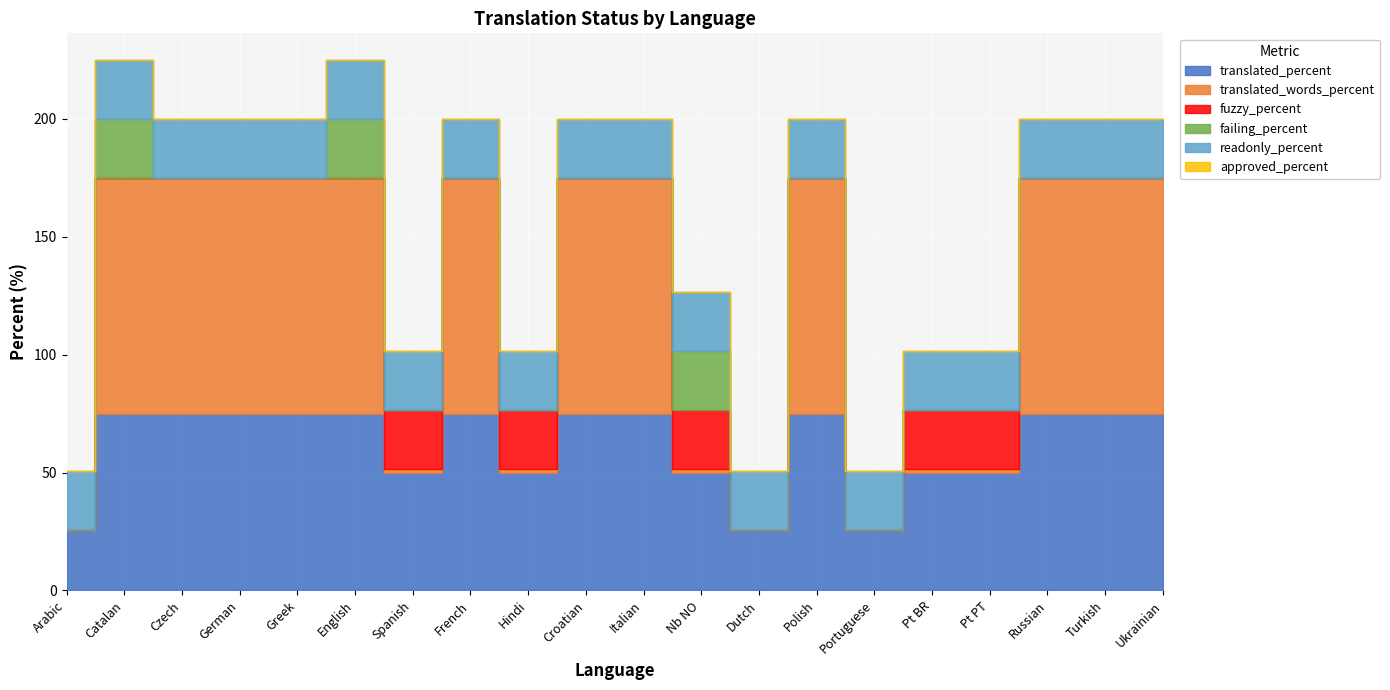

Which series has the largest range (max minus min)?

translated_words_percent